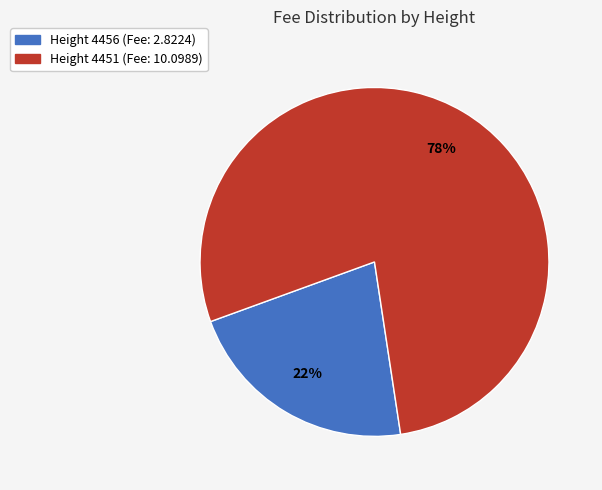

To the nearest percent, what is the average slice percentage?

50%